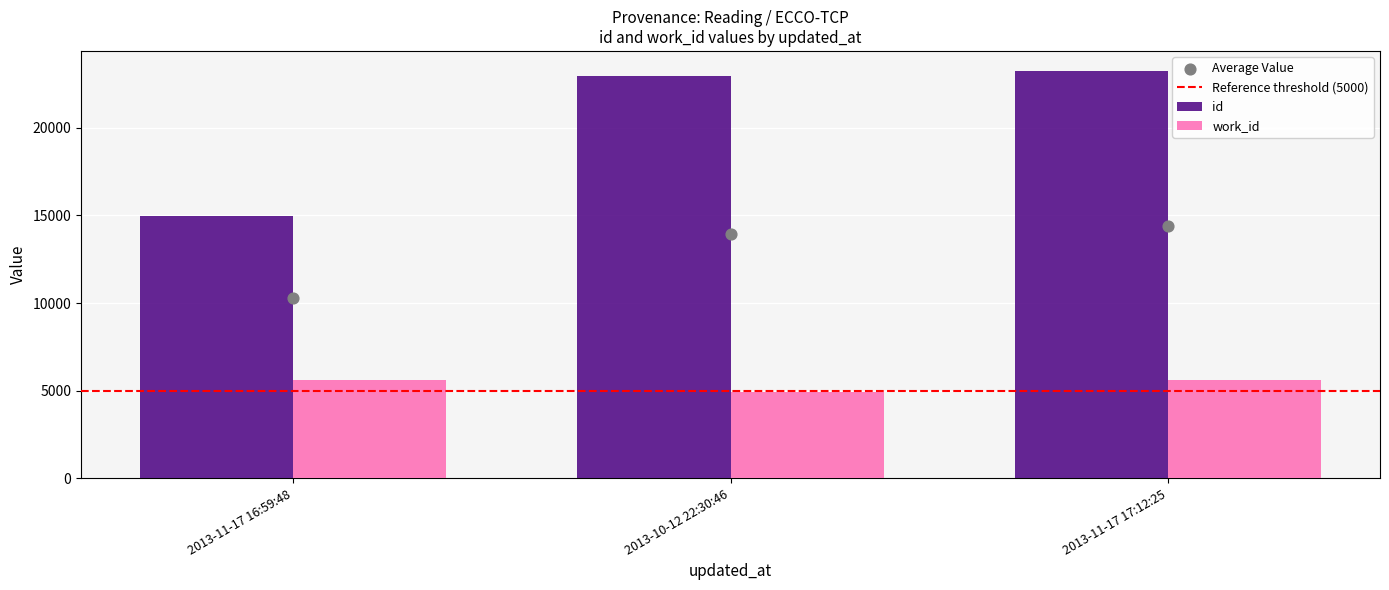

Which series contains the highest Y value?

id